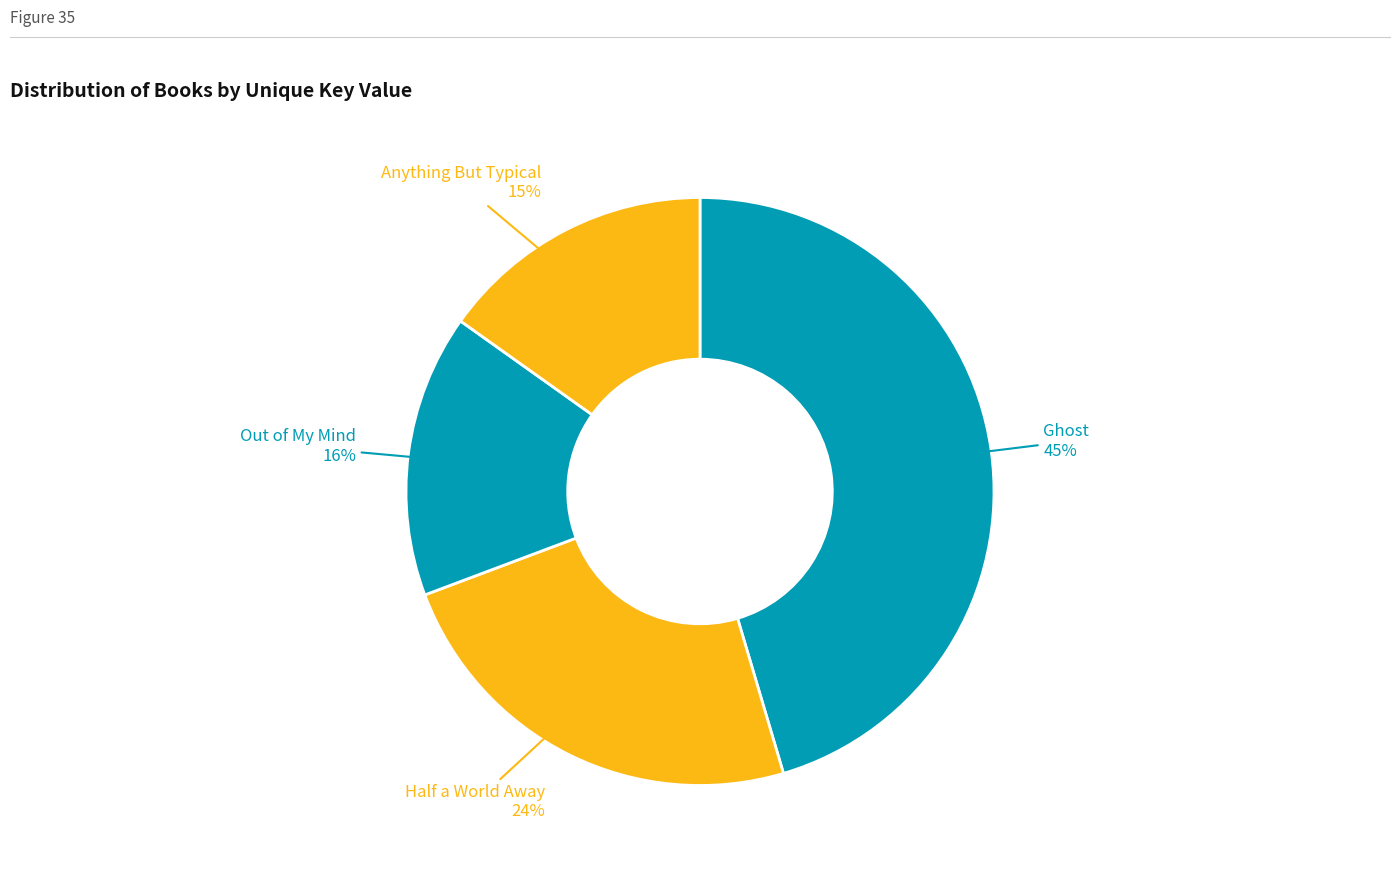

Count the number of slices in the pie.

4